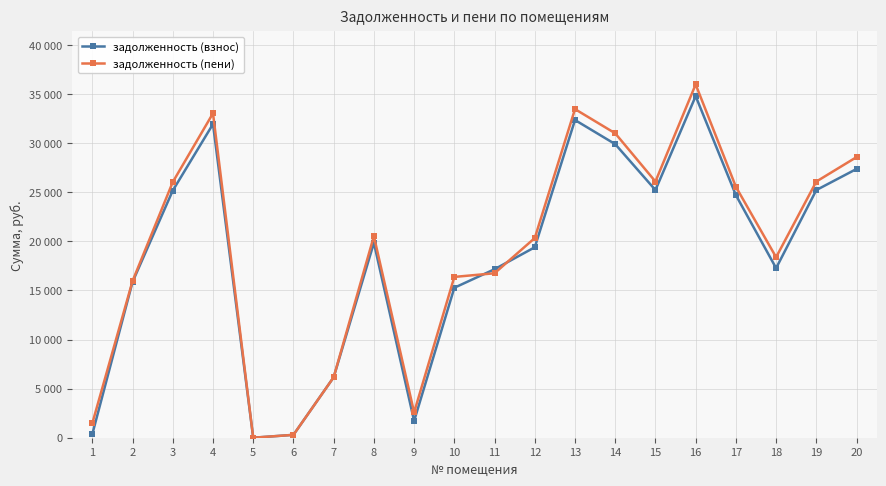

What are all the series names shown in the legend?

задолженность (взнос), задолженность (пени)